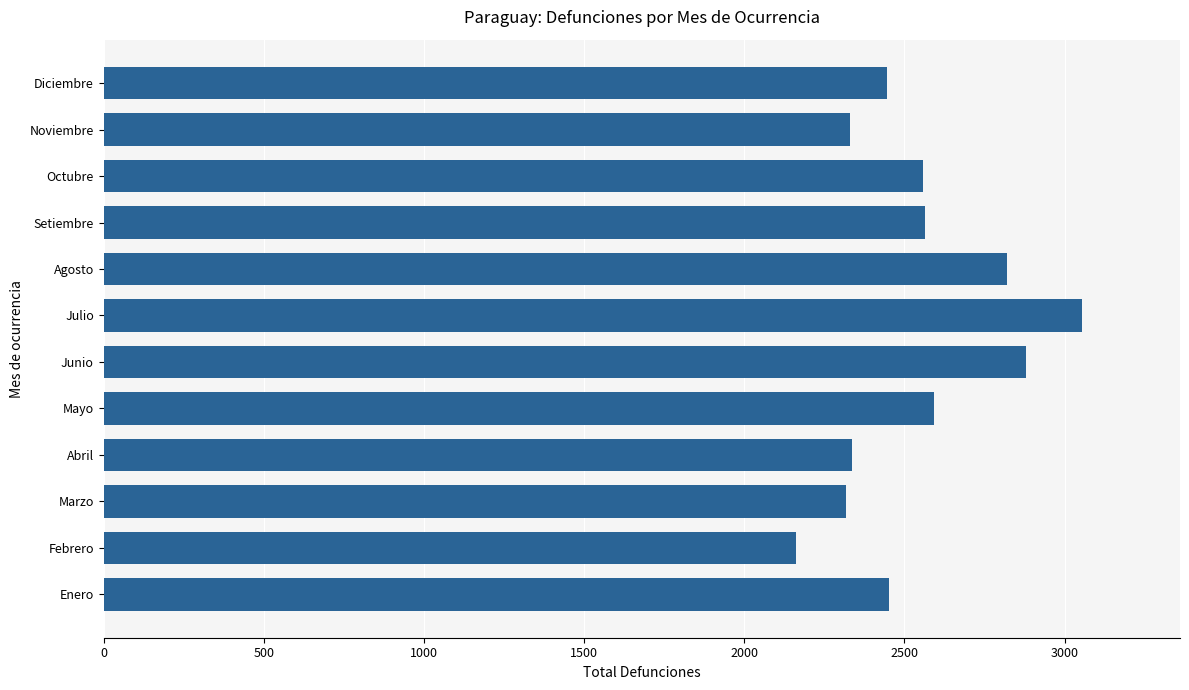

What is the average value?

2543